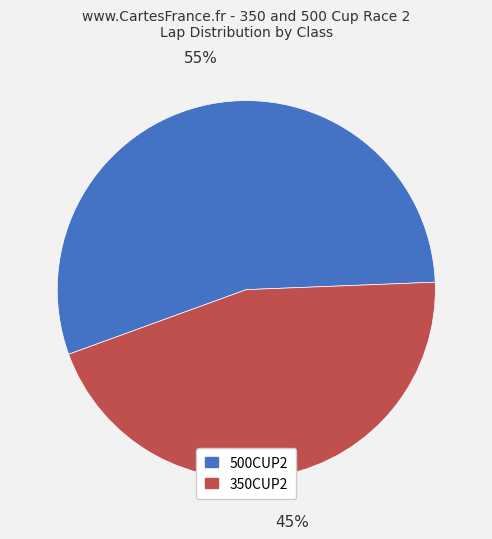

True or false: 350CUP2 accounts for 45% of the total.

True